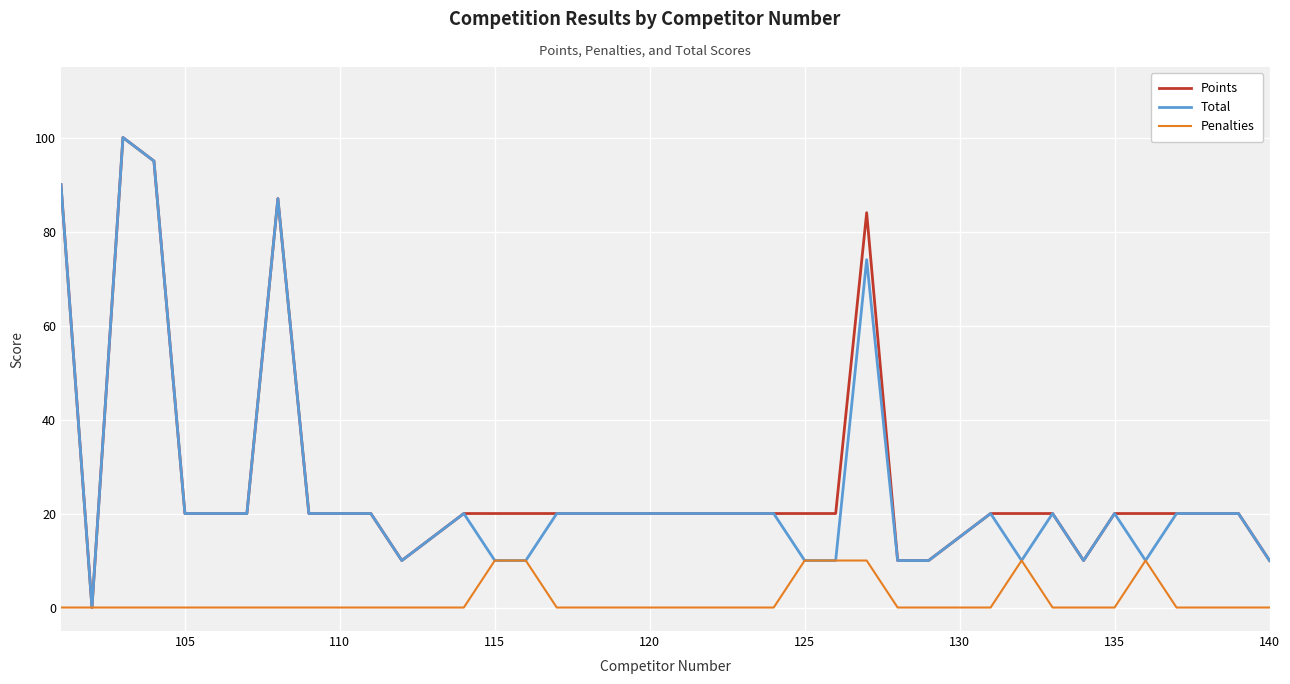

How many lines are shown in the chart?

3